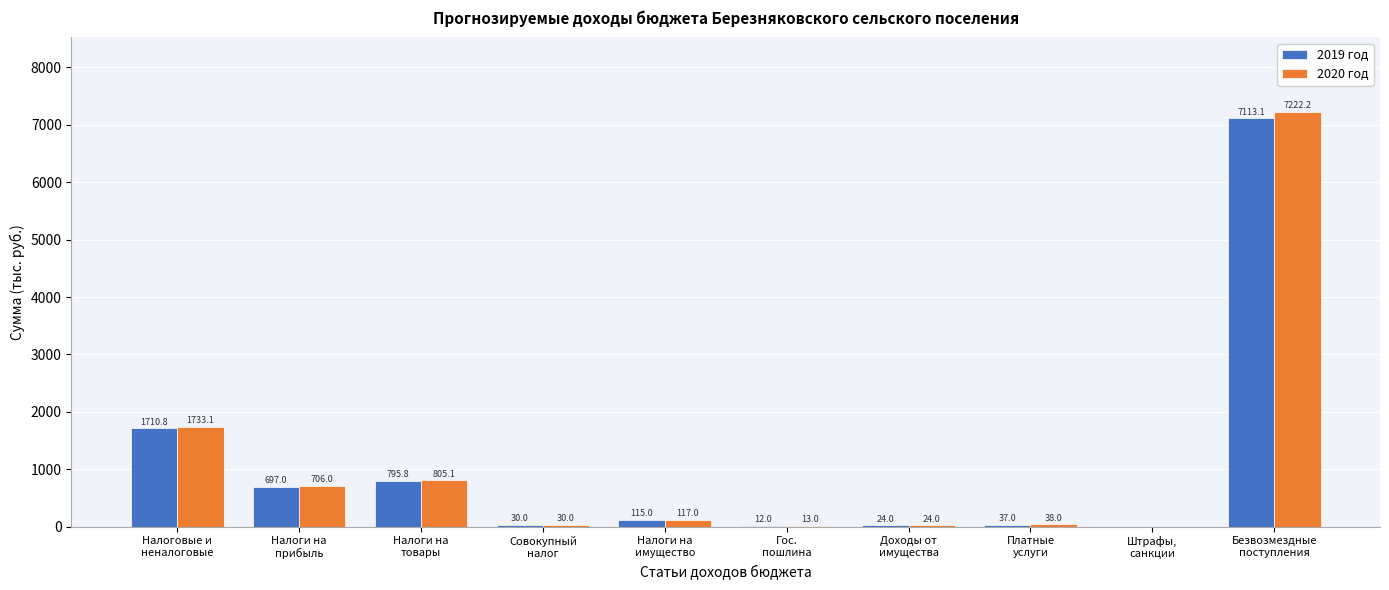

What is the maximum value for 2019 год?

7113.1